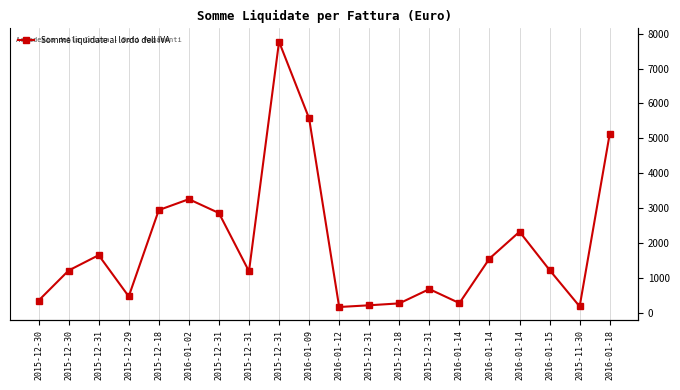

Reading left to right, list all the values displayed in this chart.

2015-12-30=344.0	2015-12-30=1207.0	2015-12-31=1647.0	2015-12-29=463.6	2015-12-18=2940.3	2016-01-02=3252.9	2015-12-31=2855.4	2015-12-31=1184.1	2015-12-31=7770.6	2016-01-09=5570.6	2016-01-12=160.0	2015-12-31=209.6	2015-12-18=264.0	2015-12-31=673.6	2016-01-14=271.4	2016-01-14=1549.4	2016-01-14=2319.3	2016-01-15=1220.0	2015-11-30=176.0	2016-01-18=5126.9